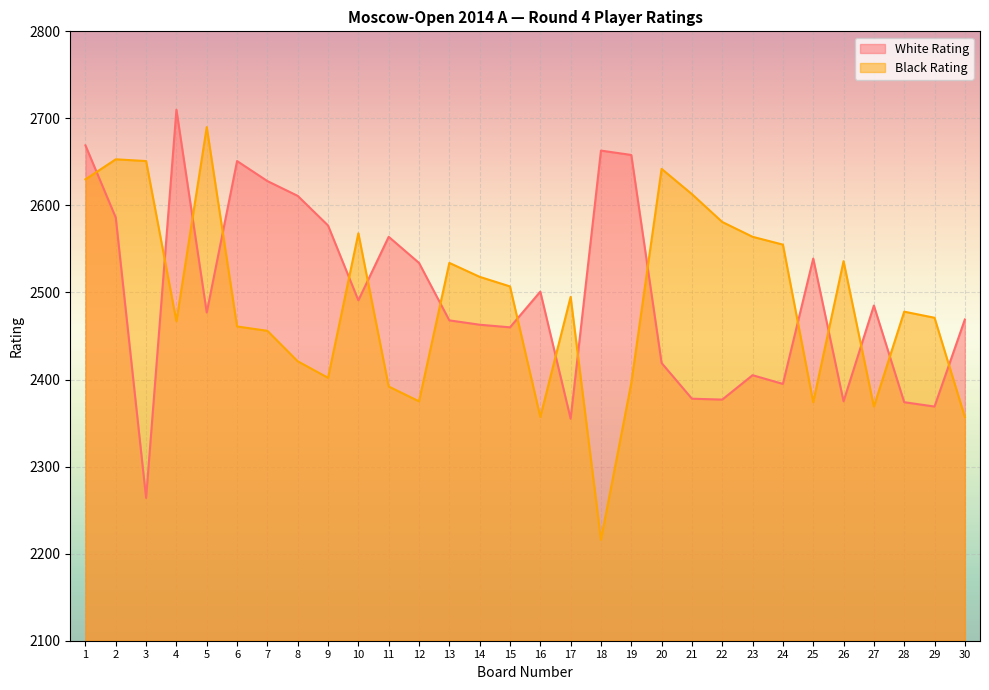

True or false: Black Rating has a value of 1025 at 12.

False